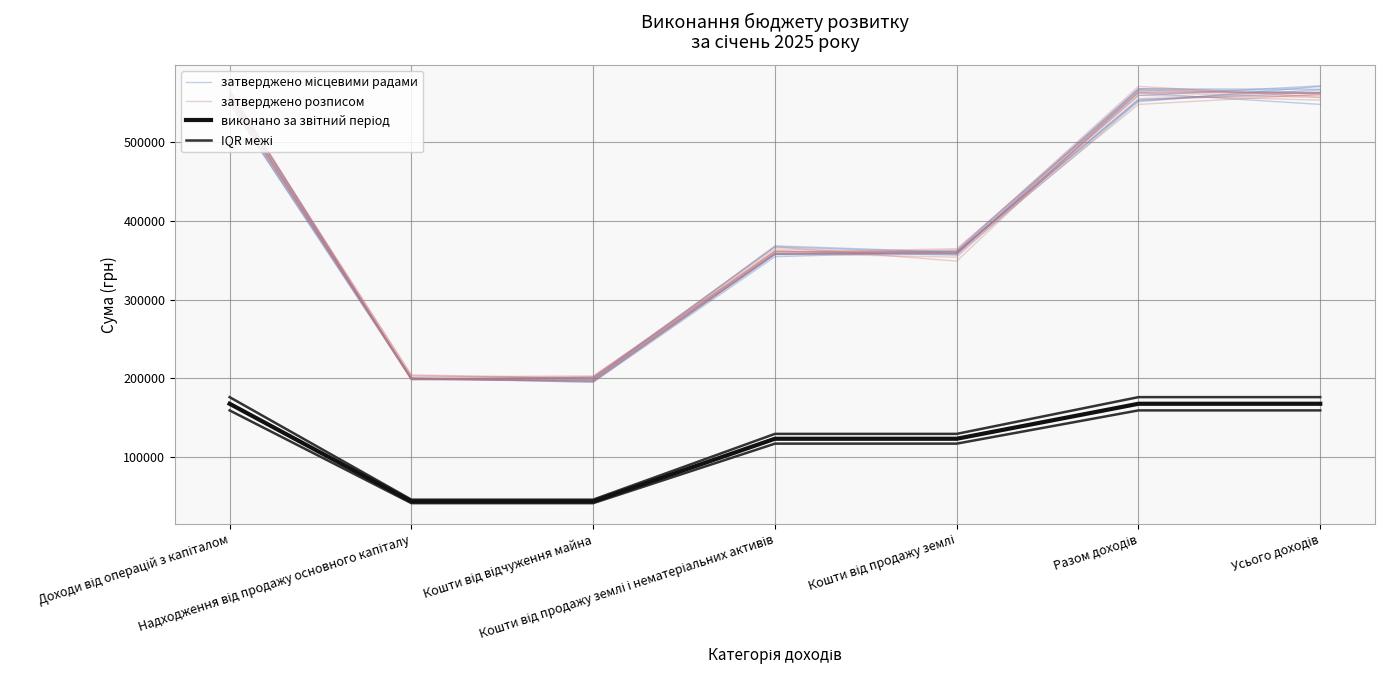

What is the difference between the highest and lowest values at Разом доходів?

390755.6